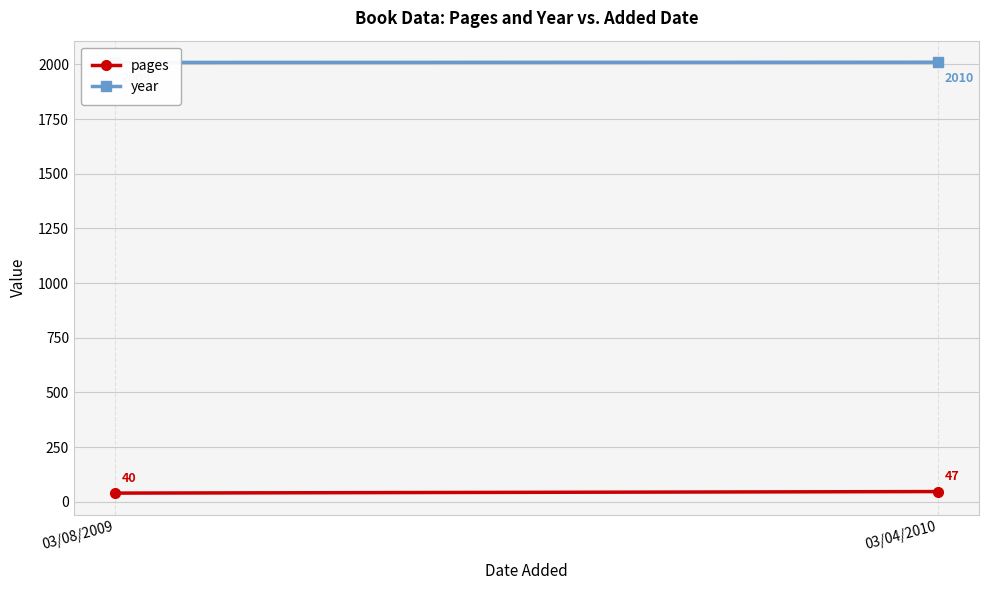

Which category has the lowest value in the pages series?

03/08/2009